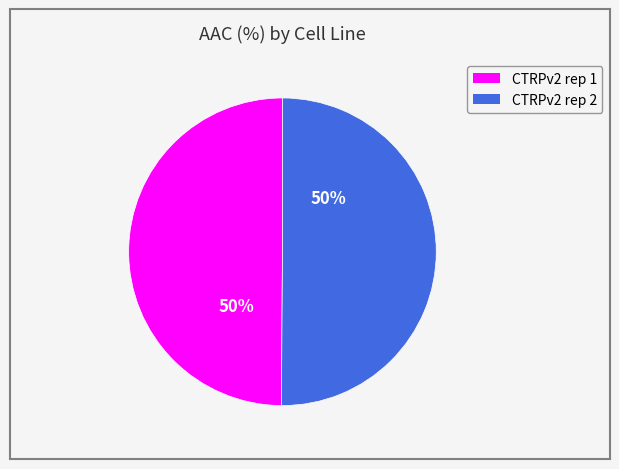

True or false: CTRPv2 rep 1 accounts for 50% of the total.

True